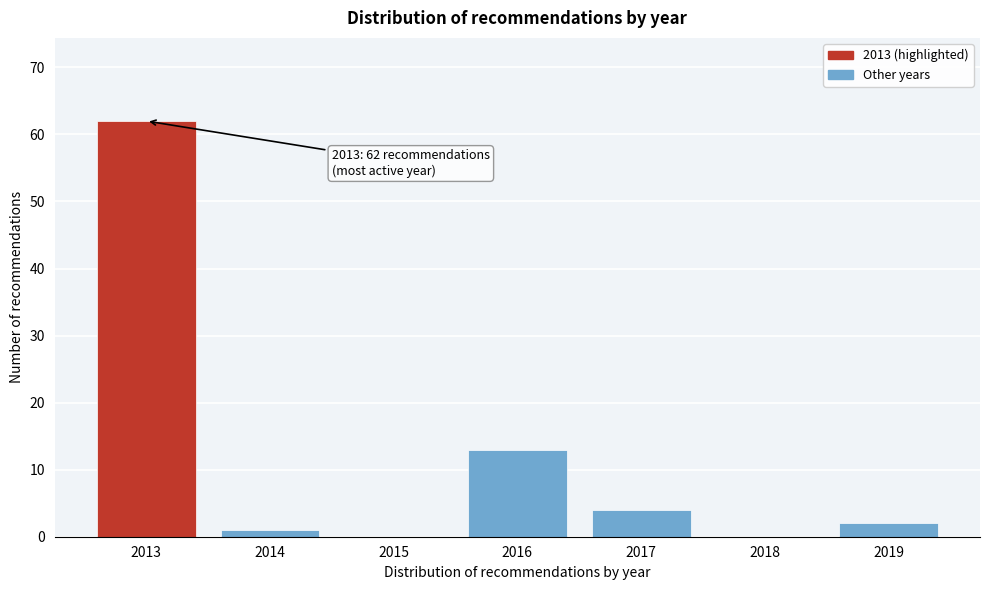

Reading left to right, what are all the values shown in this chart?

2013=62	2014=1	2015=0	2016=13	2017=4	2018=0	2019=2